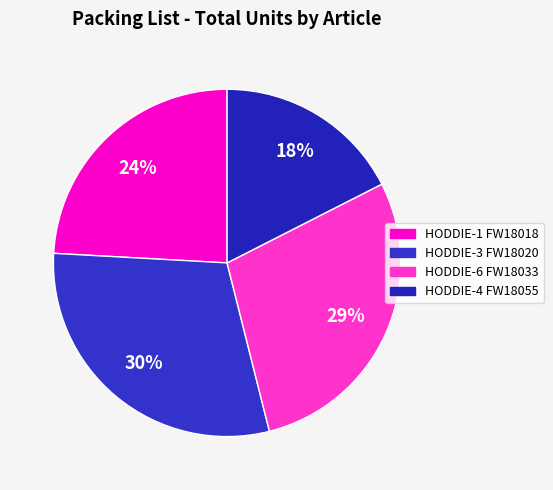

To the nearest percent, what percentage of the pie is HODDIE-3 FW18020?

30%